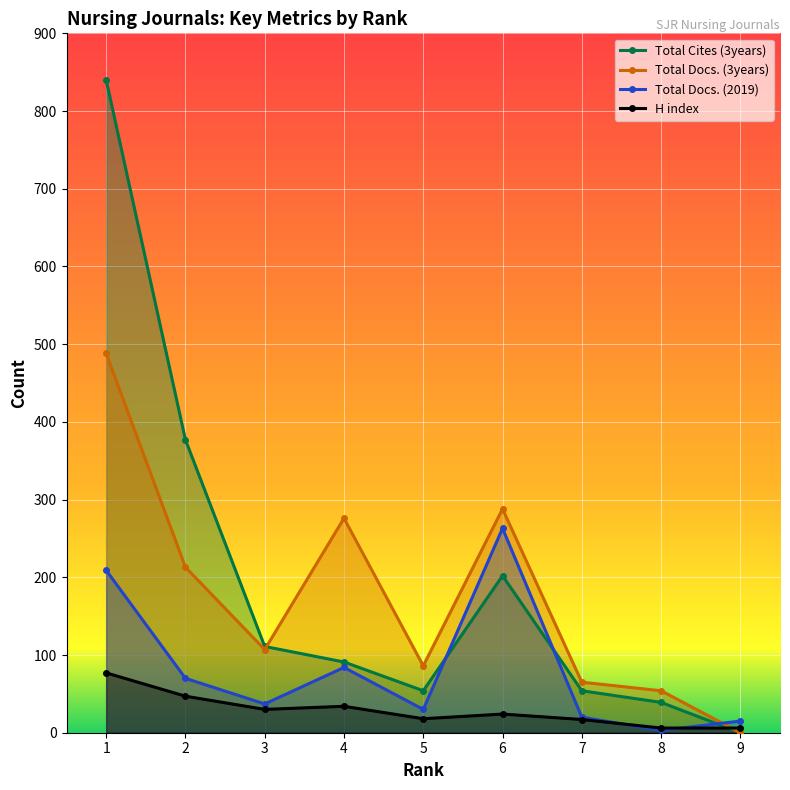

At which category does H index reach its first local peak?

4